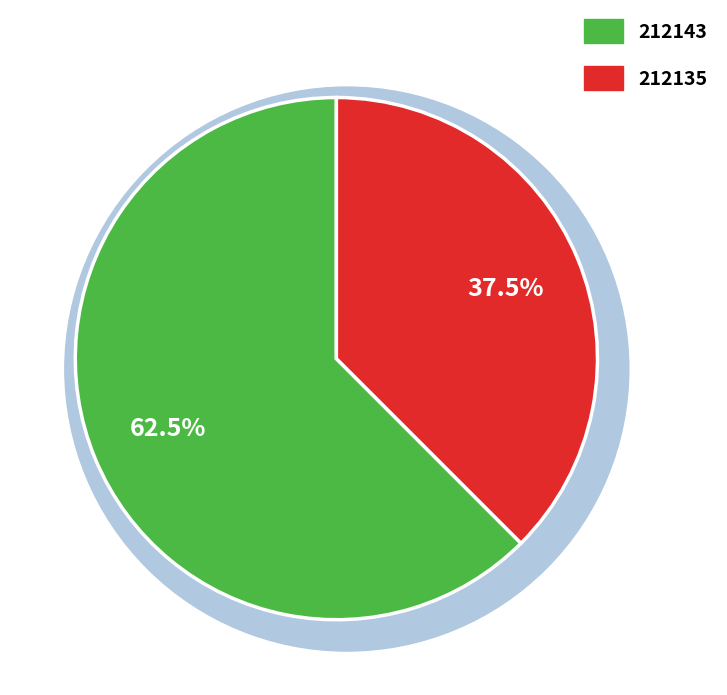

Combined, what portion of the pie is 212143 and 212135?

100.0%